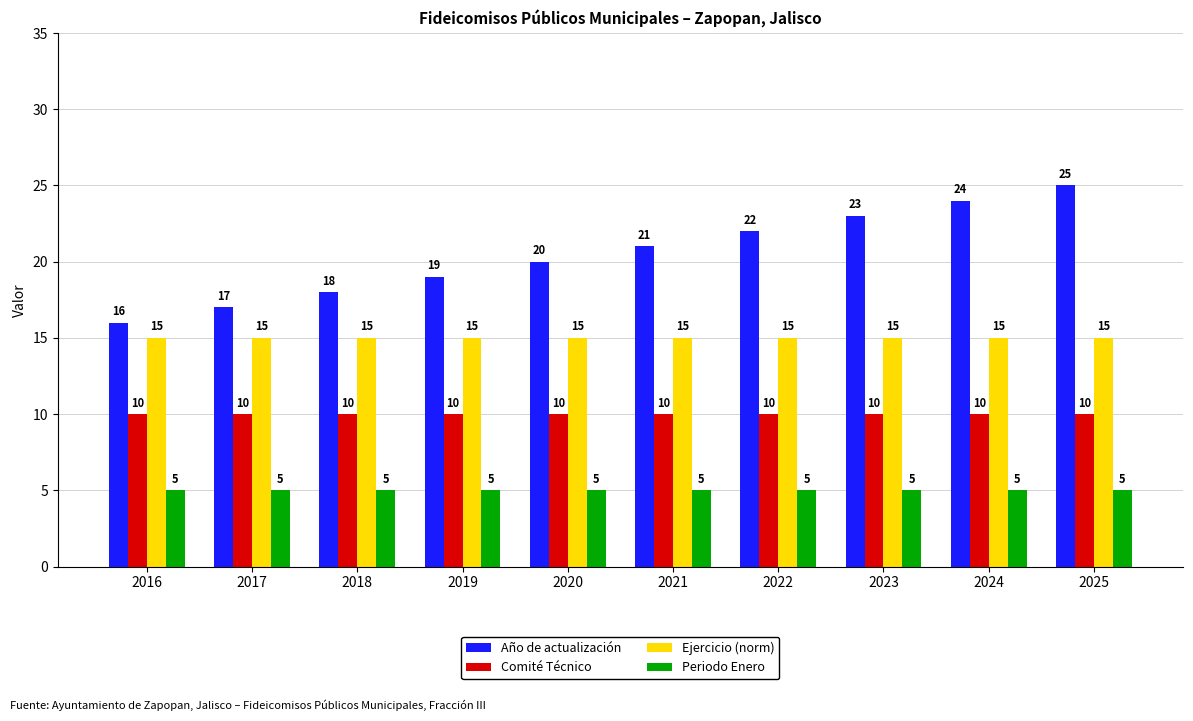

At which category is the sum across all series the highest?

2025